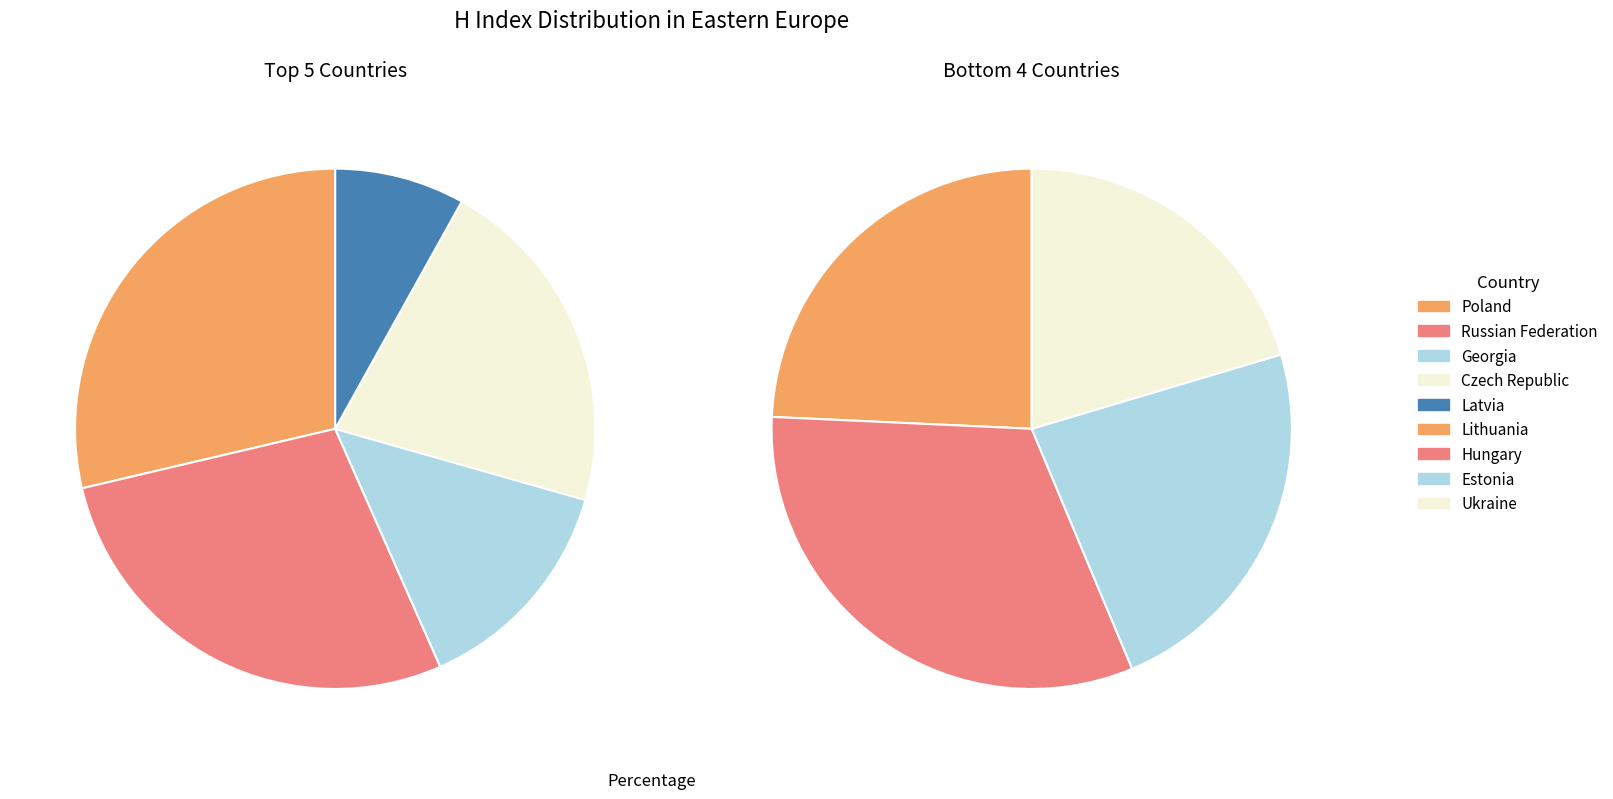

What is the ratio of the value at Czech Republic to the value at Latvia?

2.6